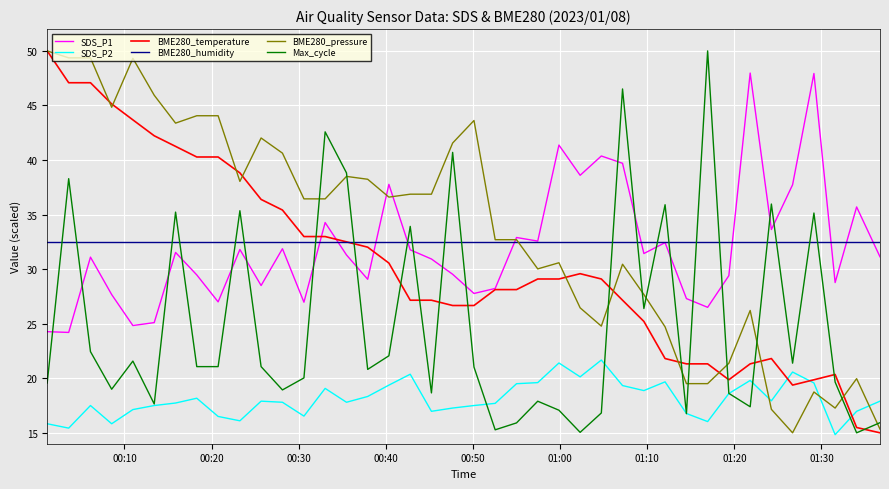

What is the difference between the second highest and minimum values in the Max_cycle series?

31.5